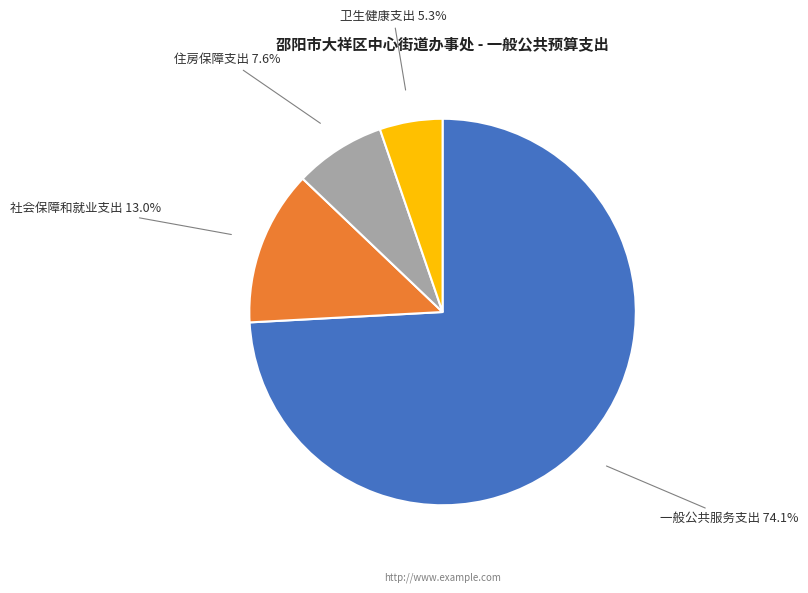

Count the number of slices in the pie.

4